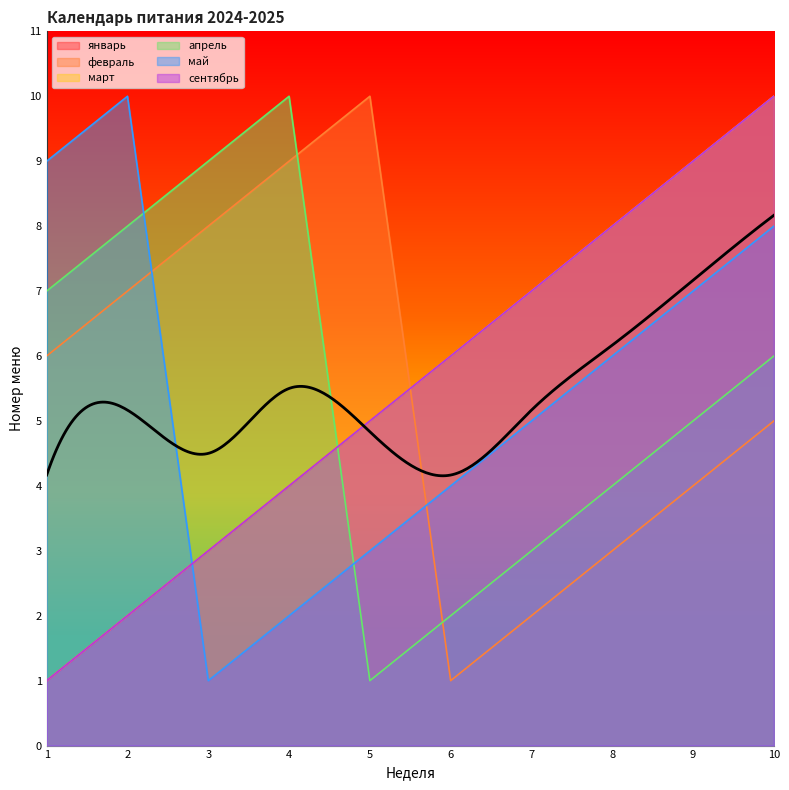

Which series has the largest total across all categories?

январь